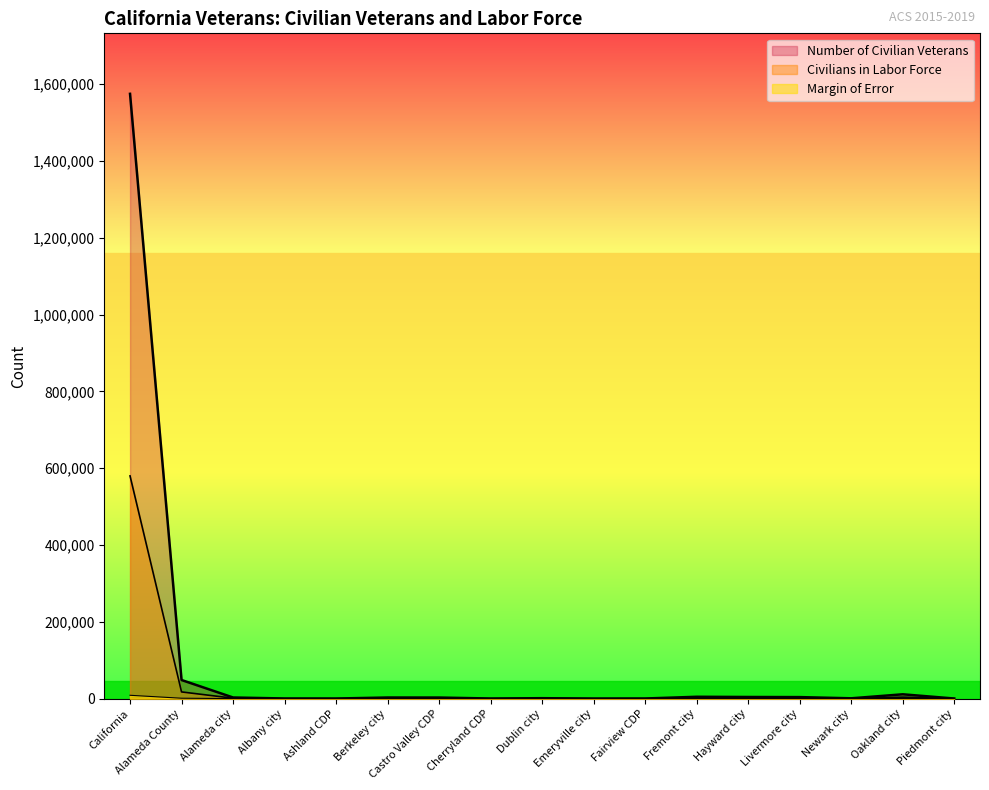

List the series in order of their overall mean, highest first.

Number of Civilian Veterans, Civilians in Labor Force, Margin of Error